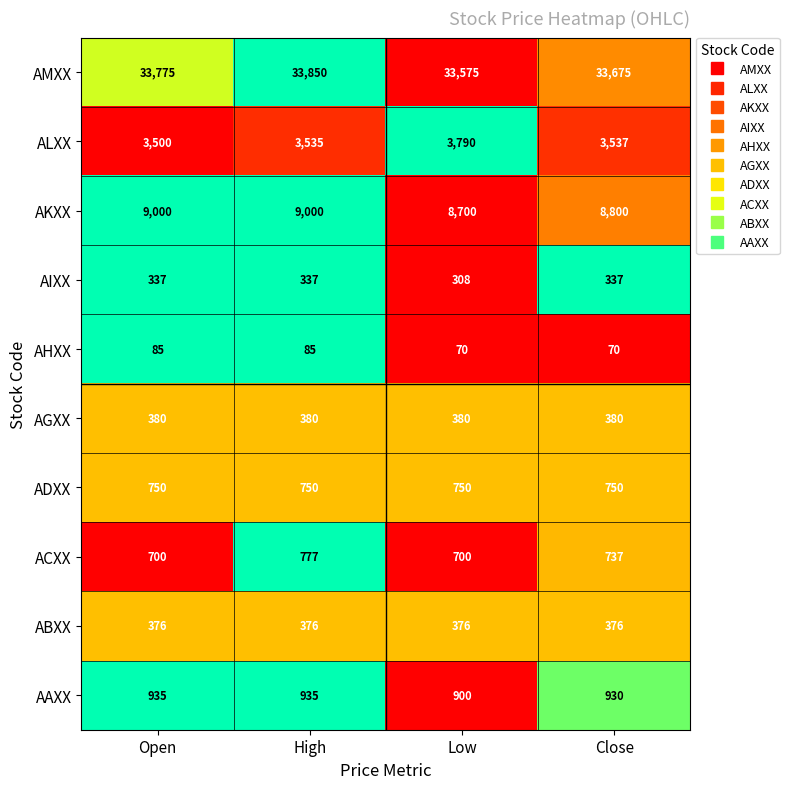

The value of AKXX at High is 13019. True or false?

False